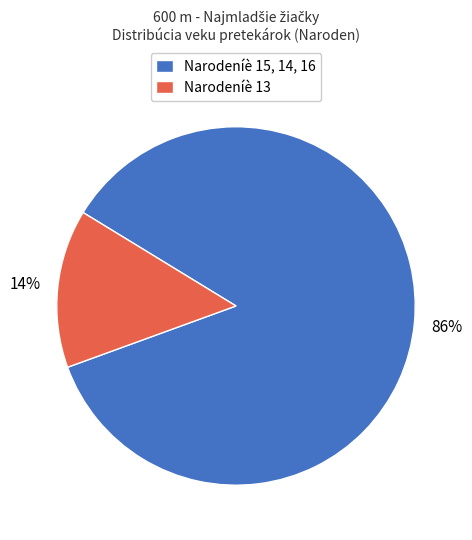

What is the largest slice in the pie chart?

Narodeníè 15, 14, 16